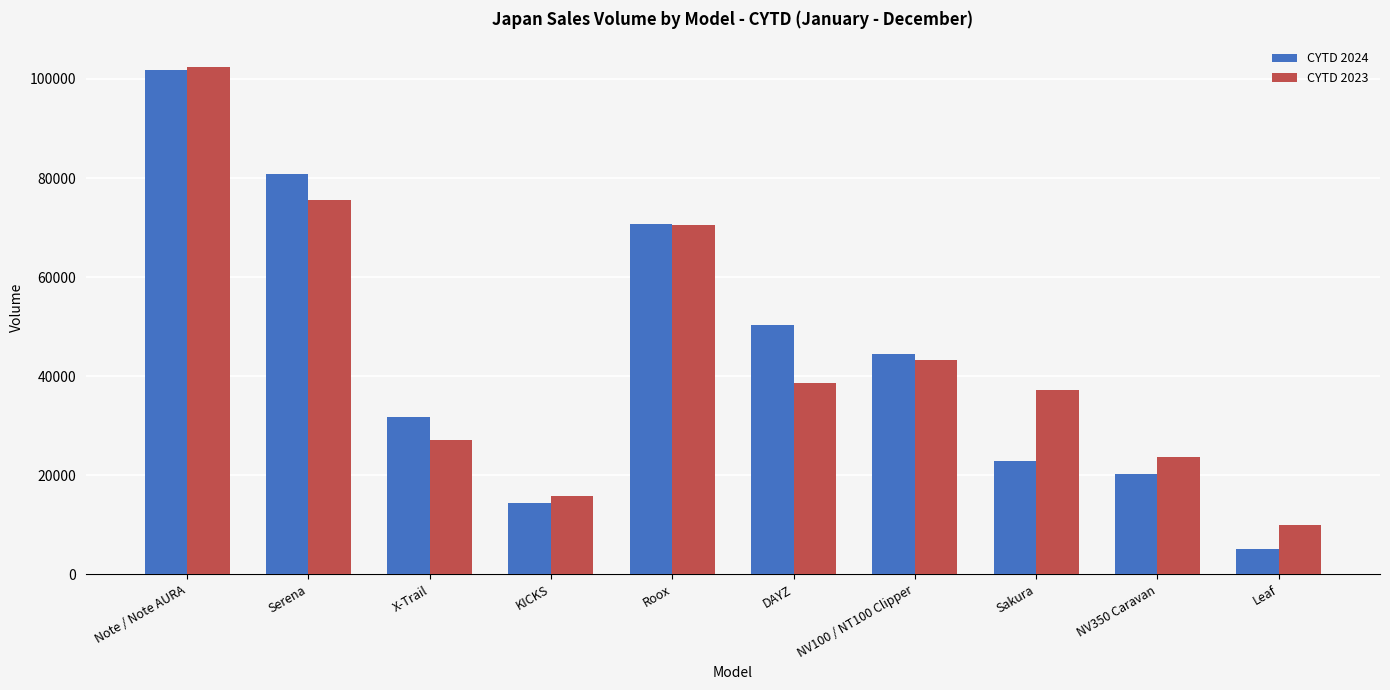

Is the value of CYTD 2024 at NV100 / NT100 Clipper greater than the value of CYTD 2023 at KICKS?

Yes